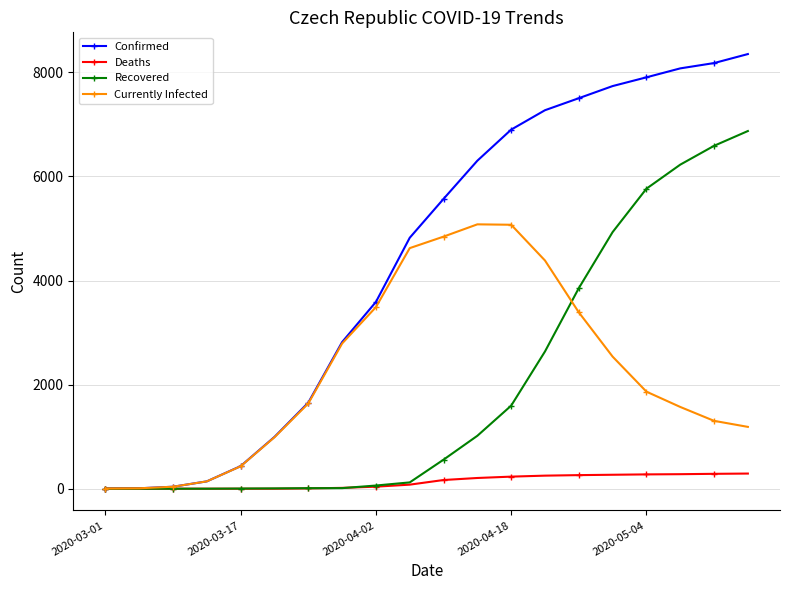

Which series has the widest spread of values?

Confirmed